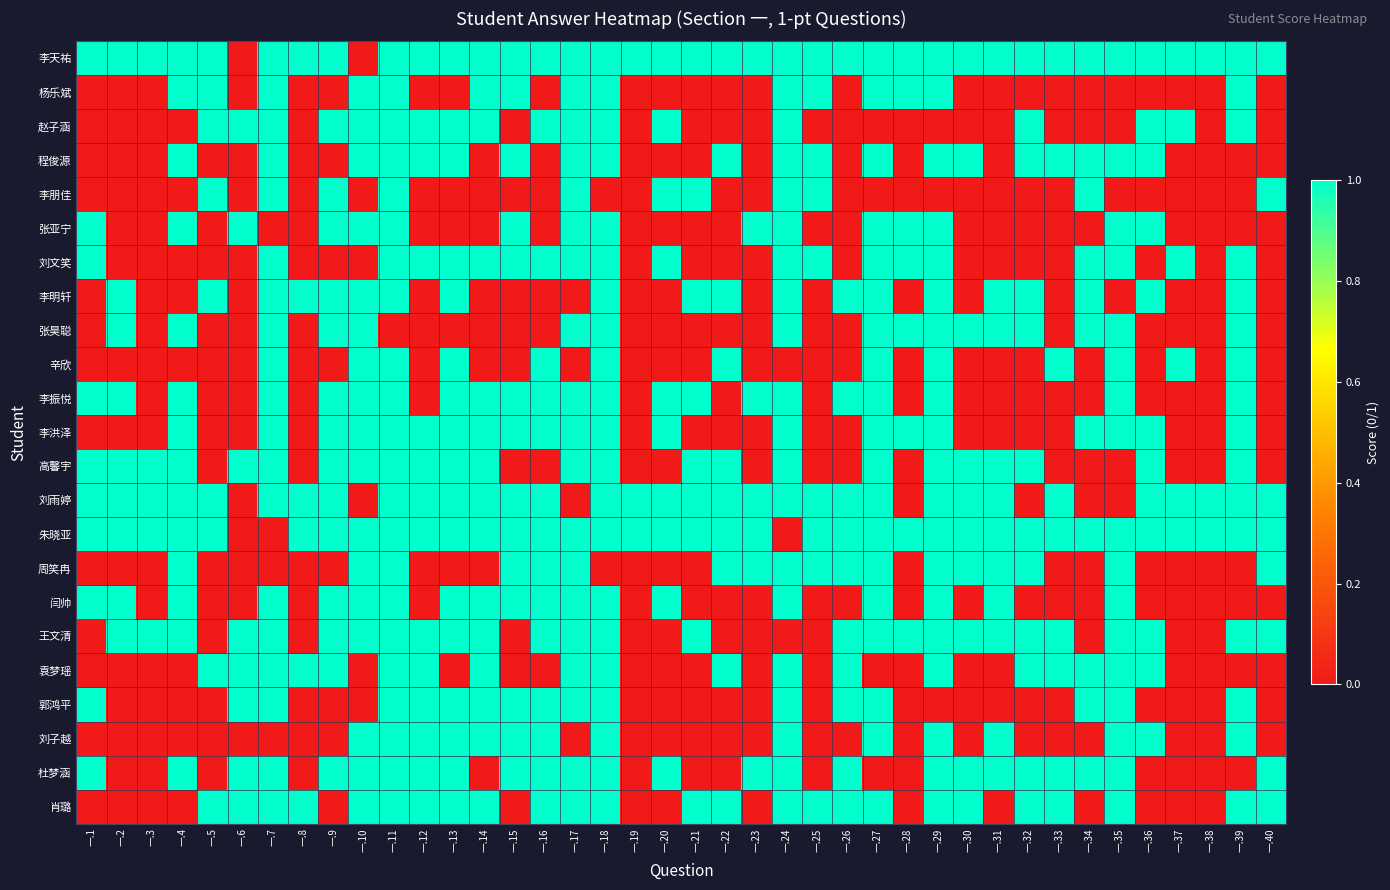

Reading right to left, extract all data points from this chart.

李天祐: 一.40=1	一.39=1	一.38=1	一.37=1	一.36=1	一.35=1	一.34=1	一.33=1	一.32=1	一.31=1	一.30=1	一.29=1	一.28=1	一.27=1	一.26=1	一.25=1	一.24=1	一.23=1	一.22=1	一.21=1	一.20=1	一.19=1	一.18=1	一.17=1	一.16=1	一.15=1	一.14=1	一.13=1	一.12=1	一.11=1	一.10=0	一.9=1	一.8=1	一.7=1	一.6=0	一.5=1	一.4=1	一.3=1	一.2=1	一.1=1
杨乐斌: 一.40=0	一.39=1	一.38=0	一.37=0	一.36=0	一.35=0	一.34=0	一.33=0	一.32=0	一.31=0	一.30=0	一.29=1	一.28=1	一.27=1	一.26=0	一.25=1	一.24=1	一.23=0	一.22=0	一.21=0	一.20=0	一.19=0	一.18=1	一.17=1	一.16=0	一.15=1	一.14=1	一.13=0	一.12=0	一.11=1	一.10=1	一.9=0	一.8=0	一.7=1	一.6=0	一.5=1	一.4=1	一.3=0	一.2=0	一.1=0
赵子涵: 一.40=0	一.39=1	一.38=0	一.37=1	一.36=1	一.35=0	一.34=0	一.33=0	一.32=1	一.31=0	一.30=0	一.29=0	一.28=0	一.27=0	一.26=0	一.25=0	一.24=1	一.23=0	一.22=0	一.21=0	一.20=1	一.19=0	一.18=1	一.17=1	一.16=1	一.15=0	一.14=1	一.13=1	一.12=1	一.11=1	一.10=1	一.9=1	一.8=0	一.7=1	一.6=1	一.5=1	一.4=0	一.3=0	一.2=0	一.1=0
程俊源: 一.40=0	一.39=0	一.38=0	一.37=0	一.36=1	一.35=1	一.34=1	一.33=1	一.32=1	一.31=0	一.30=1	一.29=1	一.28=0	一.27=1	一.26=0	一.25=1	一.24=1	一.23=0	一.22=1	一.21=0	一.20=0	一.19=0	一.18=1	一.17=1	一.16=0	一.15=1	一.14=0	一.13=1	一.12=1	一.11=1	一.10=1	一.9=0	一.8=0	一.7=1	一.6=0	一.5=0	一.4=1	一.3=0	一.2=0	一.1=0
李朋佳: 一.40=1	一.39=0	一.38=0	一.37=0	一.36=0	一.35=0	一.34=1	一.33=0	一.32=0	一.31=0	一.30=0	一.29=0	一.28=0	一.27=0	一.26=0	一.25=1	一.24=1	一.23=0	一.22=0	一.21=1	一.20=1	一.19=0	一.18=0	一.17=1	一.16=0	一.15=0	一.14=0	一.13=0	一.12=0	一.11=1	一.10=0	一.9=1	一.8=0	一.7=1	一.6=0	一.5=1	一.4=0	一.3=0	一.2=0	一.1=0
张亚宁: 一.40=0	一.39=0	一.38=0	一.37=0	一.36=1	一.35=1	一.34=0	一.33=0	一.32=0	一.31=0	一.30=0	一.29=1	一.28=1	一.27=1	一.26=0	一.25=0	一.24=1	一.23=1	一.22=0	一.21=0	一.20=0	一.19=0	一.18=1	一.17=1	一.16=0	一.15=1	一.14=0	一.13=0	一.12=0	一.11=1	一.10=1	一.9=1	一.8=0	一.7=0	一.6=1	一.5=0	一.4=1	一.3=0	一.2=0	一.1=1
刘文笑: 一.40=0	一.39=1	一.38=0	一.37=1	一.36=0	一.35=1	一.34=1	一.33=0	一.32=0	一.31=0	一.30=0	一.29=1	一.28=1	一.27=1	一.26=0	一.25=1	一.24=1	一.23=0	一.22=0	一.21=0	一.20=1	一.19=0	一.18=1	一.17=1	一.16=1	一.15=1	一.14=1	一.13=1	一.12=1	一.11=1	一.10=0	一.9=0	一.8=0	一.7=1	一.6=0	一.5=0	一.4=0	一.3=0	一.2=0	一.1=1
李明轩: 一.40=0	一.39=1	一.38=0	一.37=0	一.36=1	一.35=0	一.34=1	一.33=0	一.32=1	一.31=1	一.30=0	一.29=1	一.28=0	一.27=1	一.26=1	一.25=0	一.24=1	一.23=0	一.22=1	一.21=1	一.20=0	一.19=0	一.18=1	一.17=0	一.16=0	一.15=0	一.14=0	一.13=1	一.12=0	一.11=1	一.10=1	一.9=1	一.8=1	一.7=1	一.6=0	一.5=1	一.4=0	一.3=0	一.2=1	一.1=0
张昊聪: 一.40=0	一.39=1	一.38=0	一.37=0	一.36=0	一.35=1	一.34=1	一.33=0	一.32=1	一.31=1	一.30=1	一.29=1	一.28=1	一.27=1	一.26=0	一.25=0	一.24=1	一.23=0	一.22=0	一.21=0	一.20=0	一.19=0	一.18=1	一.17=1	一.16=0	一.15=0	一.14=0	一.13=0	一.12=0	一.11=0	一.10=1	一.9=1	一.8=0	一.7=1	一.6=0	一.5=0	一.4=1	一.3=0	一.2=1	一.1=0
辛欣: 一.40=0	一.39=1	一.38=0	一.37=1	一.36=0	一.35=1	一.34=0	一.33=1	一.32=0	一.31=0	一.30=0	一.29=1	一.28=0	一.27=1	一.26=0	一.25=0	一.24=0	一.23=0	一.22=1	一.21=0	一.20=0	一.19=0	一.18=1	一.17=0	一.16=1	一.15=0	一.14=0	一.13=1	一.12=0	一.11=1	一.10=1	一.9=0	一.8=0	一.7=1	一.6=0	一.5=0	一.4=0	一.3=0	一.2=0	一.1=0
李振悦: 一.40=0	一.39=1	一.38=0	一.37=0	一.36=0	一.35=1	一.34=0	一.33=0	一.32=0	一.31=0	一.30=0	一.29=1	一.28=0	一.27=1	一.26=1	一.25=0	一.24=1	一.23=1	一.22=0	一.21=1	一.20=1	一.19=0	一.18=1	一.17=1	一.16=1	一.15=1	一.14=1	一.13=1	一.12=0	一.11=1	一.10=1	一.9=1	一.8=0	一.7=1	一.6=0	一.5=0	一.4=1	一.3=0	一.2=1	一.1=1
李洪泽: 一.40=0	一.39=1	一.38=0	一.37=0	一.36=1	一.35=1	一.34=1	一.33=0	一.32=0	一.31=0	一.30=0	一.29=1	一.28=1	一.27=1	一.26=0	一.25=0	一.24=1	一.23=0	一.22=0	一.21=0	一.20=1	一.19=0	一.18=1	一.17=1	一.16=1	一.15=1	一.14=1	一.13=1	一.12=1	一.11=1	一.10=1	一.9=1	一.8=0	一.7=1	一.6=0	一.5=0	一.4=1	一.3=0	一.2=0	一.1=0
高馨宇: 一.40=0	一.39=1	一.38=0	一.37=0	一.36=1	一.35=0	一.34=0	一.33=0	一.32=1	一.31=1	一.30=1	一.29=1	一.28=0	一.27=1	一.26=0	一.25=0	一.24=1	一.23=0	一.22=1	一.21=1	一.20=0	一.19=0	一.18=1	一.17=1	一.16=0	一.15=0	一.14=1	一.13=1	一.12=1	一.11=1	一.10=1	一.9=1	一.8=0	一.7=1	一.6=1	一.5=0	一.4=1	一.3=1	一.2=1	一.1=1
刘雨婷: 一.40=1	一.39=1	一.38=1	一.37=1	一.36=1	一.35=0	一.34=0	一.33=1	一.32=0	一.31=1	一.30=1	一.29=1	一.28=0	一.27=1	一.26=1	一.25=1	一.24=1	一.23=1	一.22=1	一.21=1	一.20=1	一.19=1	一.18=1	一.17=0	一.16=1	一.15=1	一.14=1	一.13=1	一.12=1	一.11=1	一.10=0	一.9=1	一.8=1	一.7=1	一.6=0	一.5=1	一.4=1	一.3=1	一.2=1	一.1=1
朱晓亚: 一.40=1	一.39=1	一.38=1	一.37=1	一.36=1	一.35=1	一.34=1	一.33=1	一.32=1	一.31=1	一.30=1	一.29=1	一.28=1	一.27=1	一.26=1	一.25=1	一.24=0	一.23=1	一.22=1	一.21=1	一.20=1	一.19=1	一.18=1	一.17=1	一.16=1	一.15=1	一.14=1	一.13=1	一.12=1	一.11=1	一.10=1	一.9=1	一.8=1	一.7=0	一.6=0	一.5=1	一.4=1	一.3=1	一.2=1	一.1=1
周笑冉: 一.40=1	一.39=0	一.38=0	一.37=0	一.36=0	一.35=1	一.34=0	一.33=0	一.32=1	一.31=1	一.30=1	一.29=1	一.28=0	一.27=1	一.26=1	一.25=1	一.24=1	一.23=1	一.22=1	一.21=0	一.20=0	一.19=0	一.18=0	一.17=1	一.16=1	一.15=1	一.14=0	一.13=0	一.12=0	一.11=1	一.10=1	一.9=0	一.8=0	一.7=0	一.6=0	一.5=0	一.4=1	一.3=0	一.2=0	一.1=0
闫帅: 一.40=0	一.39=0	一.38=0	一.37=0	一.36=0	一.35=1	一.34=0	一.33=0	一.32=0	一.31=1	一.30=0	一.29=1	一.28=0	一.27=1	一.26=0	一.25=0	一.24=1	一.23=0	一.22=0	一.21=0	一.20=1	一.19=0	一.18=1	一.17=1	一.16=1	一.15=1	一.14=1	一.13=1	一.12=0	一.11=1	一.10=1	一.9=1	一.8=0	一.7=1	一.6=0	一.5=0	一.4=1	一.3=0	一.2=1	一.1=1
王文清: 一.40=1	一.39=1	一.38=0	一.37=0	一.36=1	一.35=1	一.34=0	一.33=1	一.32=1	一.31=1	一.30=1	一.29=1	一.28=1	一.27=1	一.26=1	一.25=0	一.24=0	一.23=0	一.22=0	一.21=1	一.20=0	一.19=0	一.18=1	一.17=1	一.16=1	一.15=0	一.14=1	一.13=1	一.12=1	一.11=1	一.10=1	一.9=1	一.8=0	一.7=1	一.6=1	一.5=0	一.4=1	一.3=1	一.2=1	一.1=0
袁梦瑶: 一.40=0	一.39=0	一.38=0	一.37=0	一.36=1	一.35=1	一.34=1	一.33=1	一.32=1	一.31=0	一.30=0	一.29=1	一.28=0	一.27=0	一.26=1	一.25=0	一.24=1	一.23=0	一.22=1	一.21=0	一.20=0	一.19=0	一.18=1	一.17=1	一.16=0	一.15=0	一.14=1	一.13=0	一.12=1	一.11=1	一.10=0	一.9=1	一.8=1	一.7=1	一.6=1	一.5=1	一.4=0	一.3=0	一.2=0	一.1=0
郭鸿平: 一.40=0	一.39=1	一.38=0	一.37=0	一.36=0	一.35=1	一.34=1	一.33=0	一.32=0	一.31=0	一.30=0	一.29=0	一.28=0	一.27=1	一.26=1	一.25=0	一.24=1	一.23=0	一.22=0	一.21=0	一.20=0	一.19=0	一.18=1	一.17=1	一.16=1	一.15=1	一.14=1	一.13=1	一.12=1	一.11=1	一.10=0	一.9=0	一.8=0	一.7=1	一.6=1	一.5=0	一.4=0	一.3=0	一.2=0	一.1=1
刘子越: 一.40=0	一.39=1	一.38=0	一.37=0	一.36=1	一.35=1	一.34=0	一.33=0	一.32=0	一.31=1	一.30=0	一.29=1	一.28=0	一.27=1	一.26=0	一.25=0	一.24=1	一.23=0	一.22=0	一.21=0	一.20=0	一.19=0	一.18=1	一.17=0	一.16=1	一.15=1	一.14=1	一.13=1	一.12=1	一.11=1	一.10=1	一.9=0	一.8=0	一.7=0	一.6=0	一.5=0	一.4=0	一.3=0	一.2=0	一.1=0
杜梦涵: 一.40=1	一.39=0	一.38=0	一.37=0	一.36=0	一.35=1	一.34=1	一.33=1	一.32=1	一.31=1	一.30=1	一.29=1	一.28=0	一.27=0	一.26=1	一.25=0	一.24=1	一.23=1	一.22=0	一.21=0	一.20=1	一.19=0	一.18=1	一.17=1	一.16=1	一.15=1	一.14=0	一.13=1	一.12=1	一.11=1	一.10=1	一.9=1	一.8=0	一.7=1	一.6=1	一.5=0	一.4=1	一.3=0	一.2=0	一.1=1
肖璐: 一.40=1	一.39=1	一.38=0	一.37=0	一.36=0	一.35=1	一.34=0	一.33=1	一.32=1	一.31=0	一.30=1	一.29=1	一.28=0	一.27=1	一.26=1	一.25=1	一.24=1	一.23=0	一.22=1	一.21=1	一.20=0	一.19=0	一.18=1	一.17=1	一.16=1	一.15=0	一.14=1	一.13=1	一.12=1	一.11=1	一.10=1	一.9=0	一.8=1	一.7=1	一.6=1	一.5=1	一.4=0	一.3=0	一.2=0	一.1=0